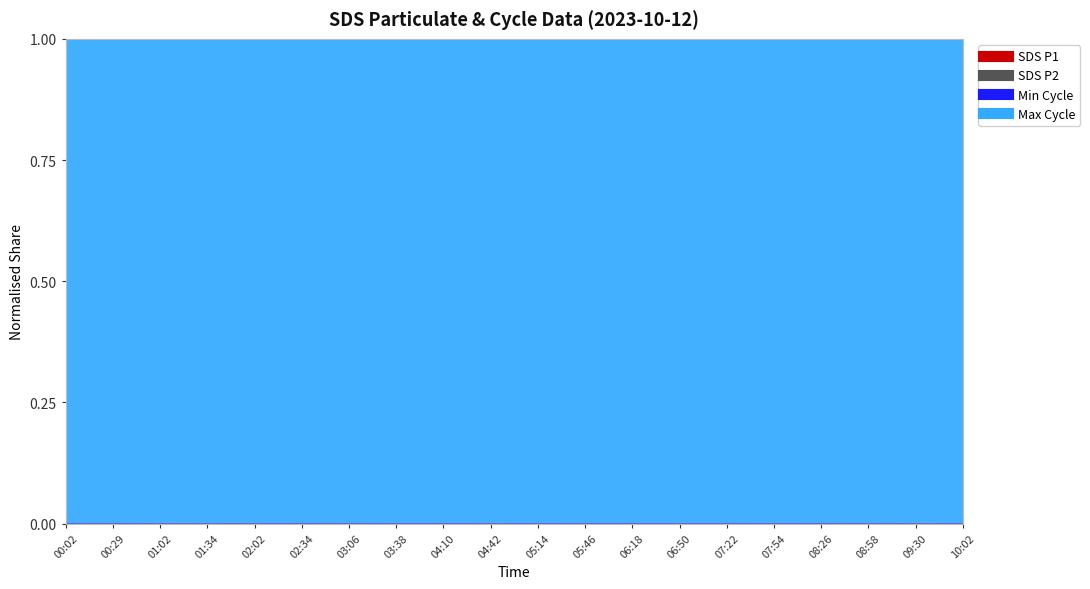

What is the maximum value shown in the chart?

20776.0